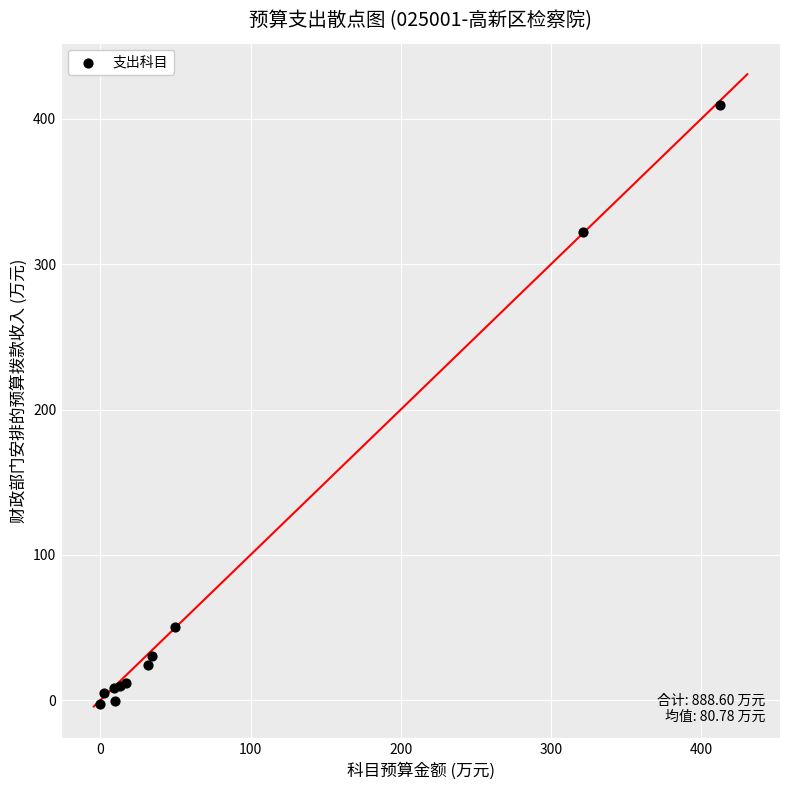

What Y value in the scatter plot is closest to 203?

322.2